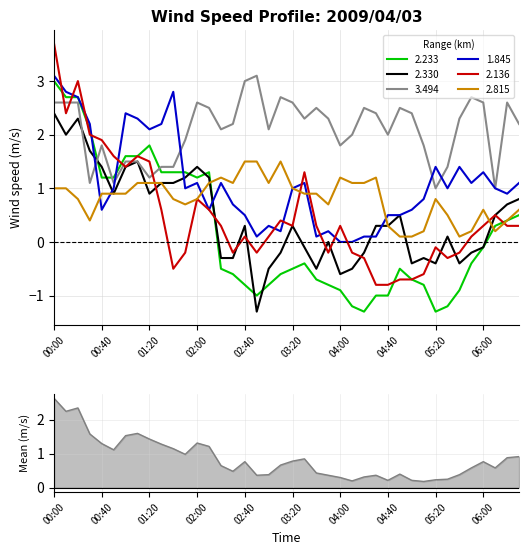

What is the highest value of the 2.136 series?

3.7